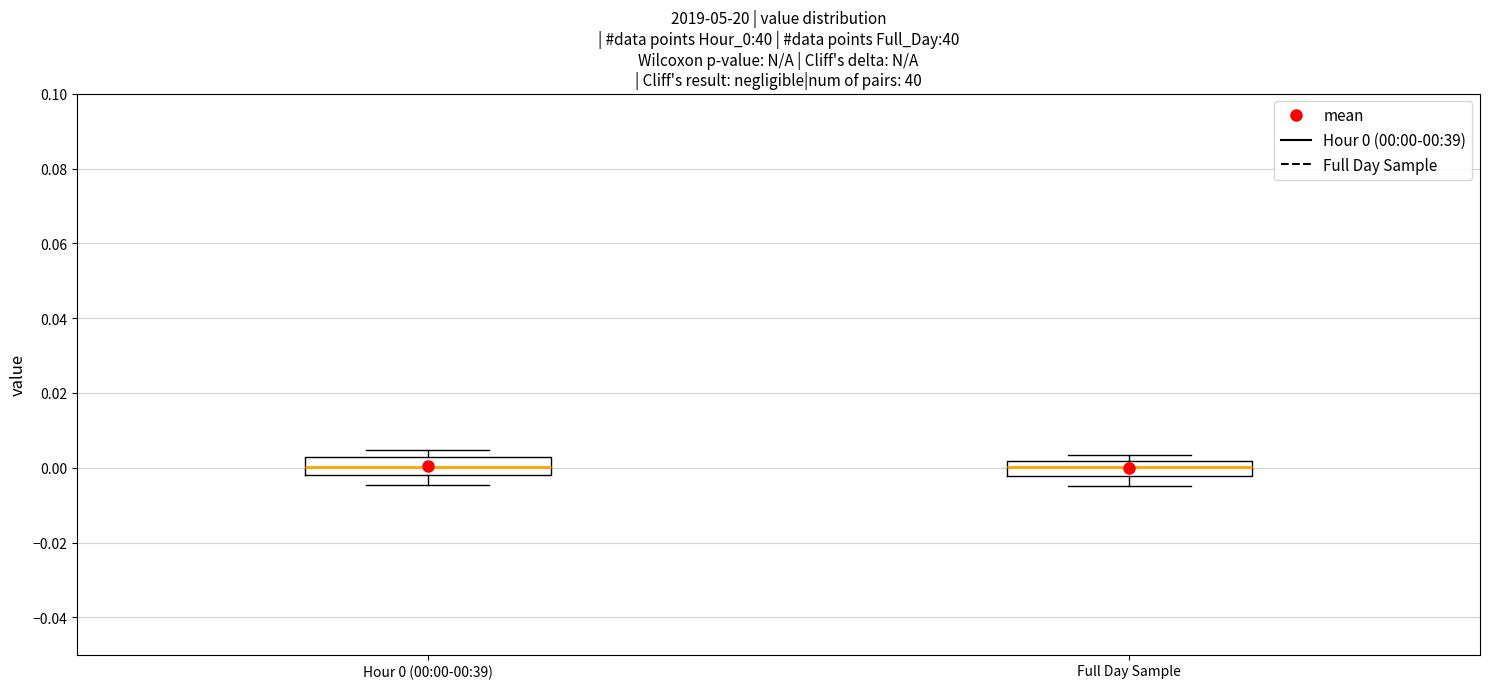

Where is the upper edge of the box for Full Day Sample on the y-axis? The values are not printed on the chart, so give them approximately, as read against the axis.

0.002